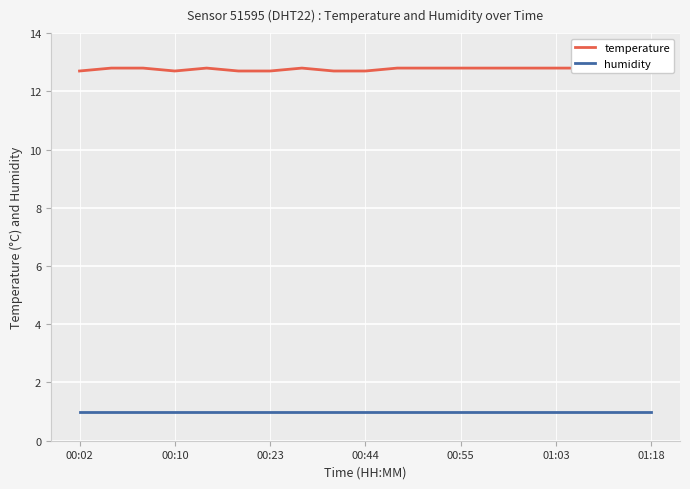

What are all the series names shown in the legend?

temperature, humidity